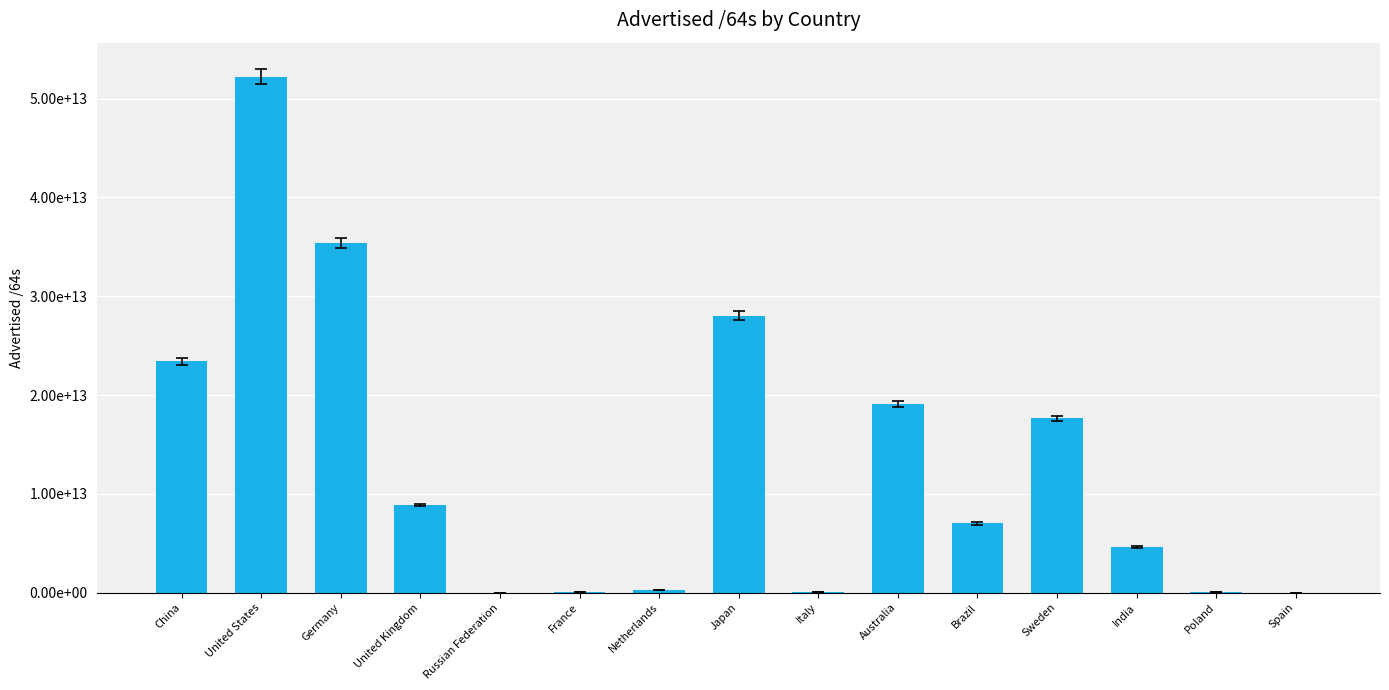

Are the bars horizontal?

No